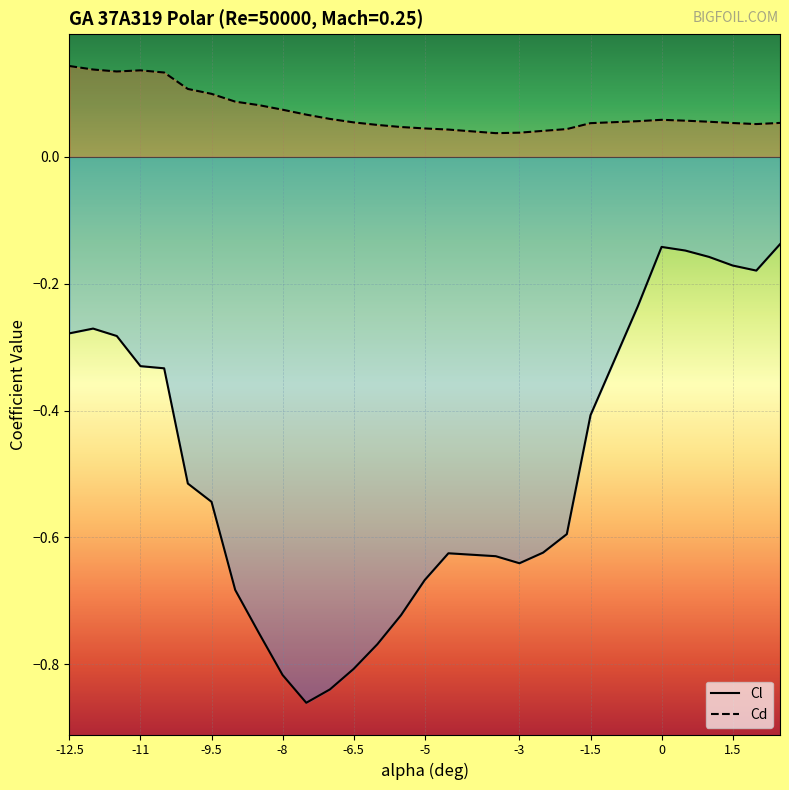

Reading left to right, transcribe all the data shown in this chart.

Cl: -0.3	-0.3	-0.3	-0.3	-0.3	-0.5	-0.5	-0.7	-0.8	-0.8	-0.9	-0.8	-0.8	-0.8	-0.7	-0.7	-0.6	-0.6	-0.6	-0.6	-0.6	-0.4	-0.3	-0.2	-0.1	-0.1	-0.2	-0.2	-0.2	-0.1
Cd: 0.1	0.1	0.1	0.1	0.1	0.1	0.1	0.1	0.1	0.1	0.1	0.1	0.1	0.1	0.0	0.0	0.0	0.0	0.0	0.0	0.0	0.1	0.1	0.1	0.1	0.1	0.1	0.1	0.1	0.1